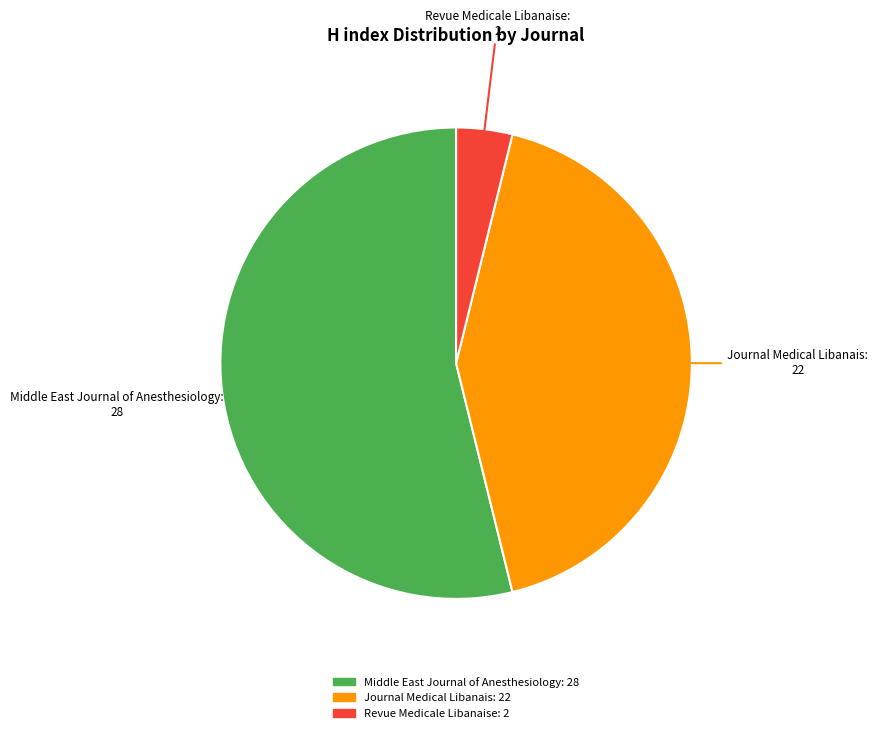

The Journal Medical Libanais slice represents 42% of the pie. True or false?

True